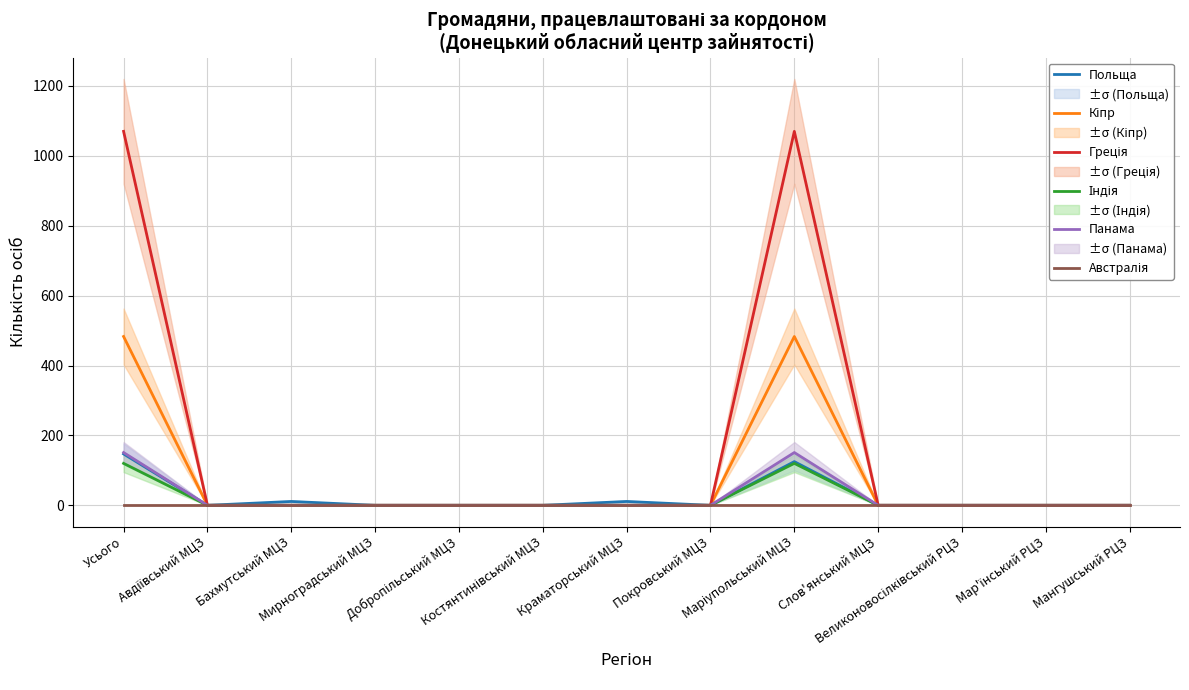

Which has a higher value, Краматорський МЦЗ or Слов'янський МЦЗ?

Краматорський МЦЗ